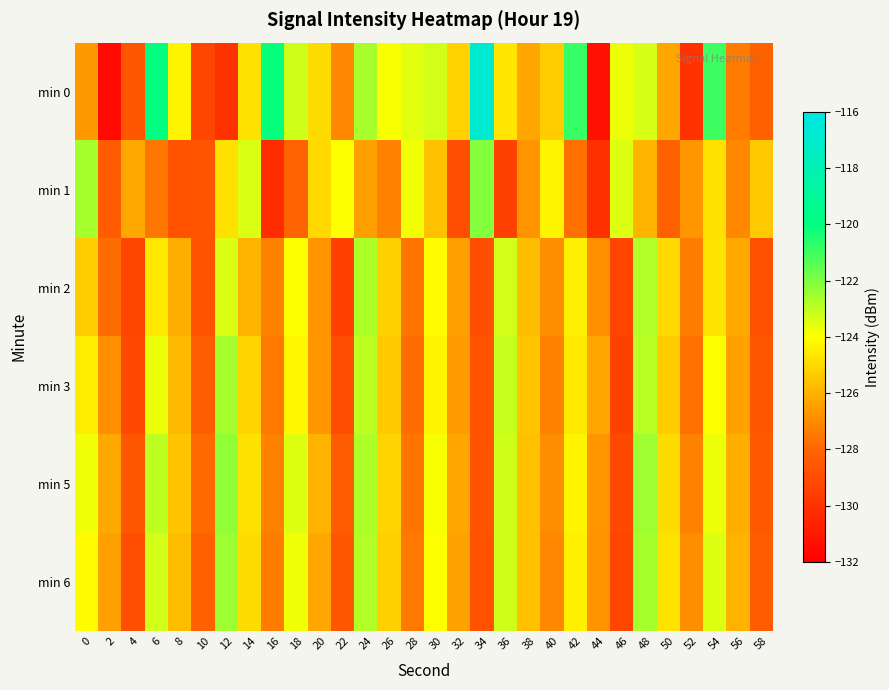

Which label corresponds to the smallest value in the chart?

2